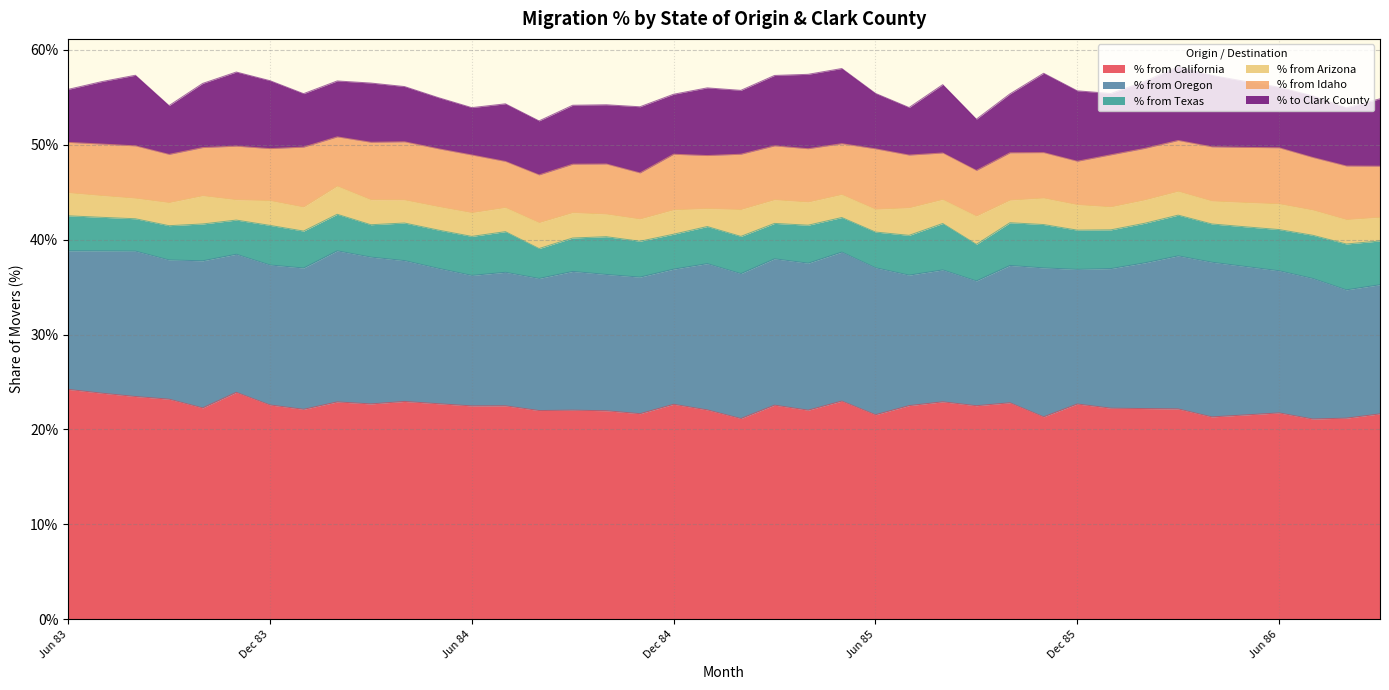

What is the label of the 6th point from the right?

Apr 86